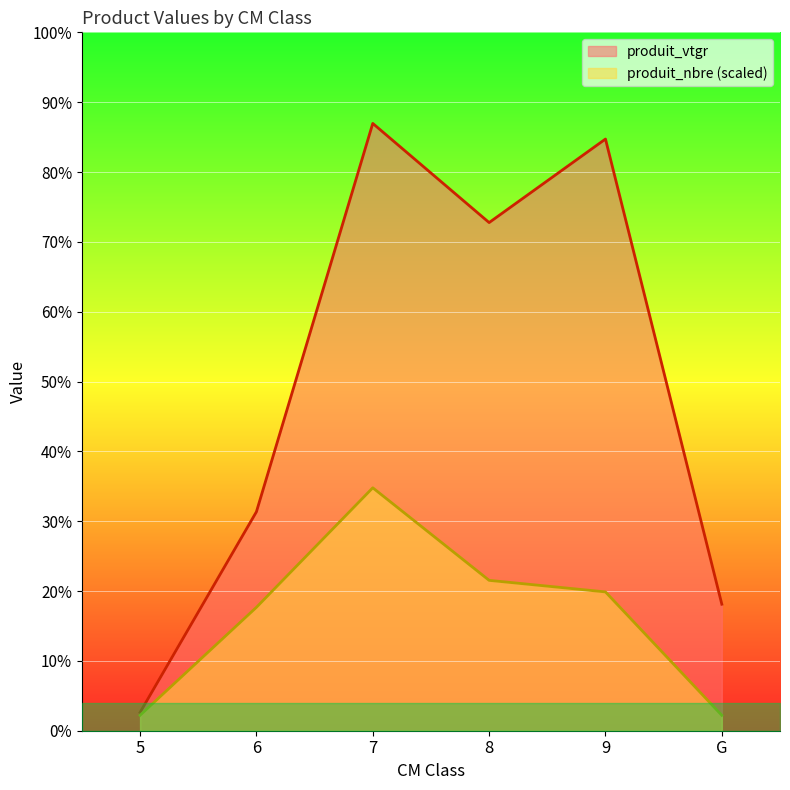

True or false: produit_nbre and produit_vtgr cross at least once.

False